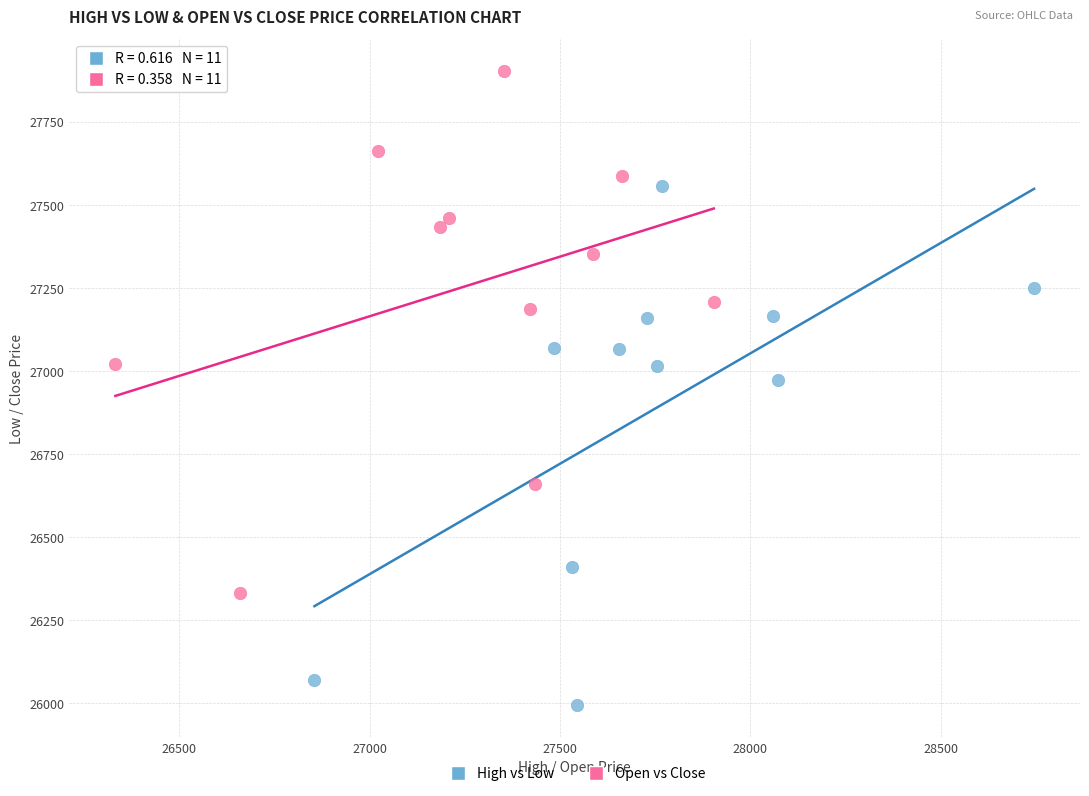

Which series contains the lowest Y value?

High vs Low